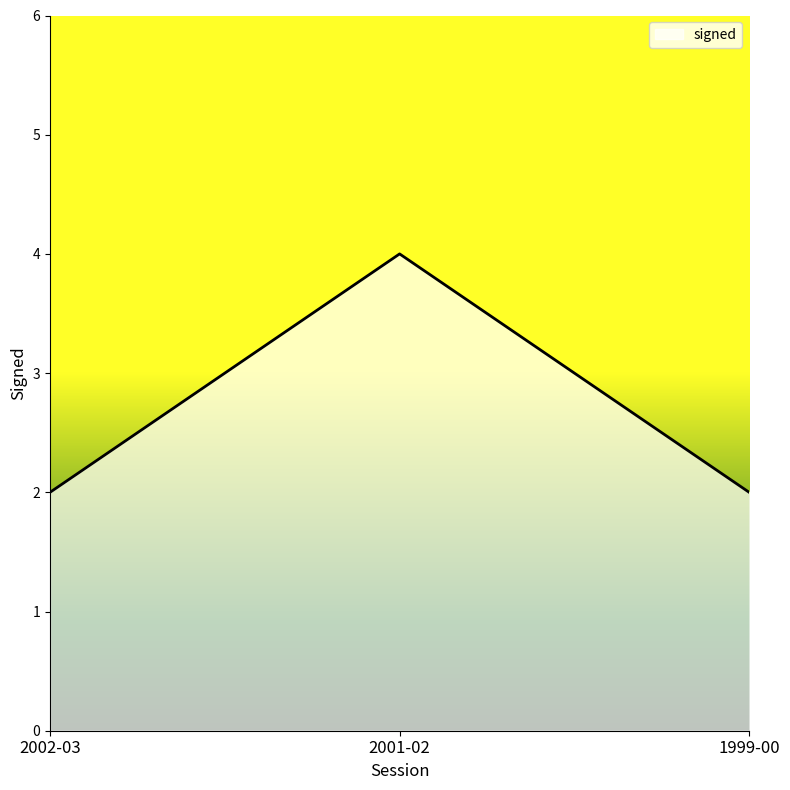

What position from the right is 2002-03?

3